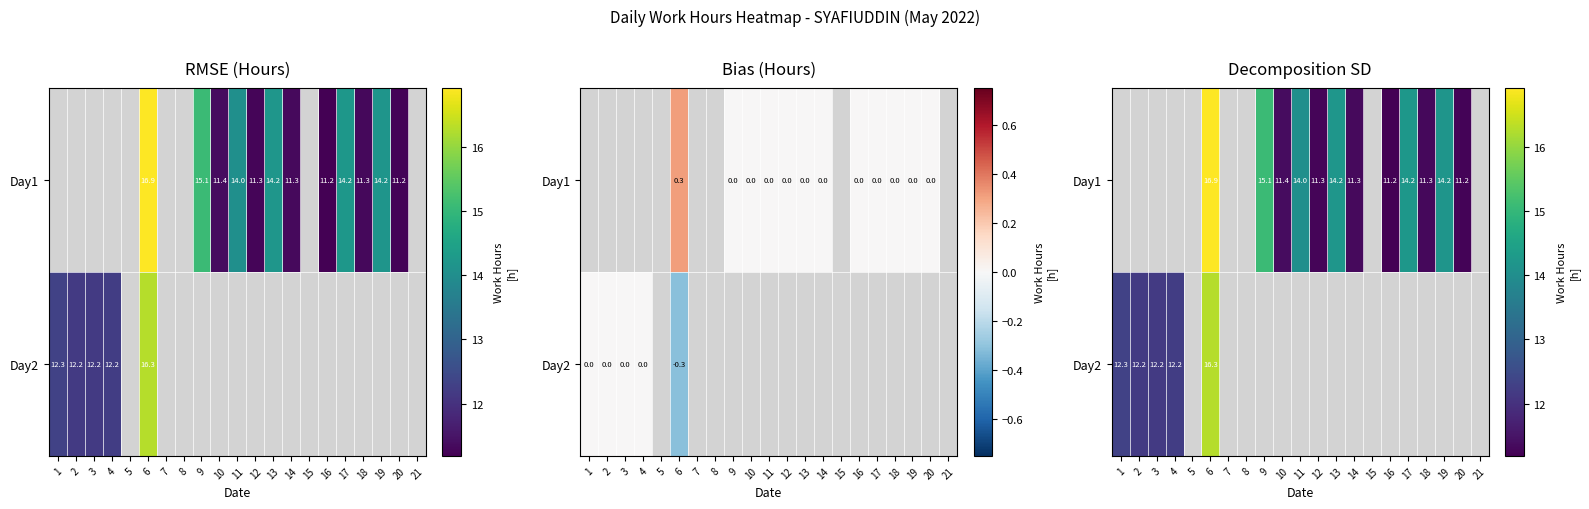

Which has a higher value, 8 or 1?

1